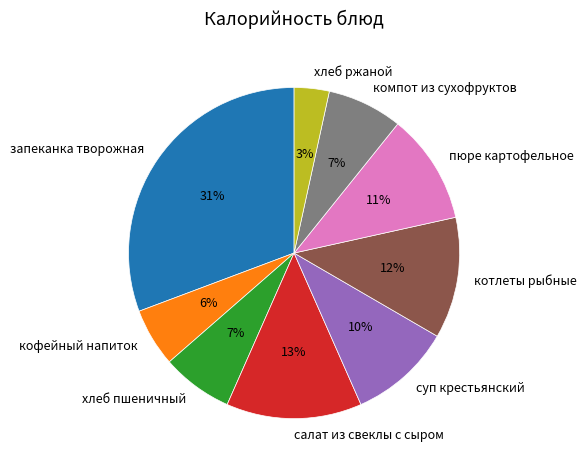

Is the sum of хлеб пшеничный and пюре картофельное greater than half?

No